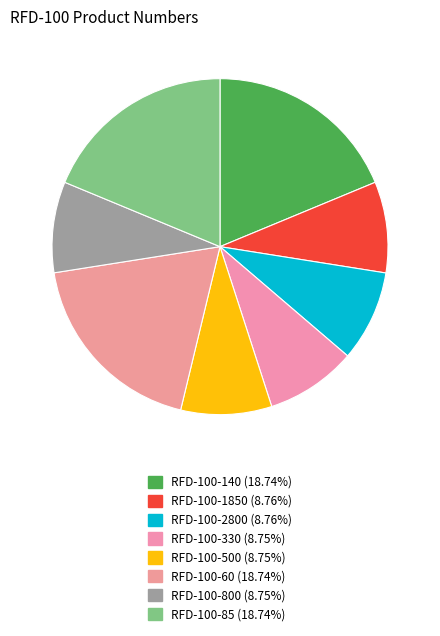

Which slice is the largest?

RFD-100-60